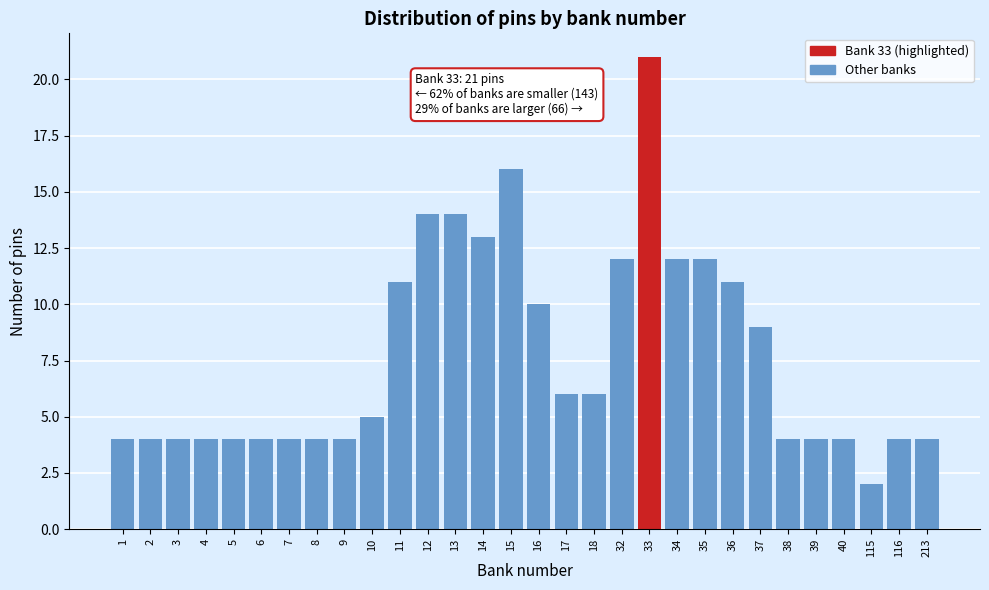

Reading left to right, extract all data points from this chart.

1=4	2=4	3=4	4=4	5=4	6=4	7=4	8=4	9=4	10=5	11=11	12=14	13=14	14=13	15=16	16=10	17=6	18=6	32=12	33=21	34=12	35=12	36=11	37=9	38=4	39=4	40=4	115=2	116=4	213=4